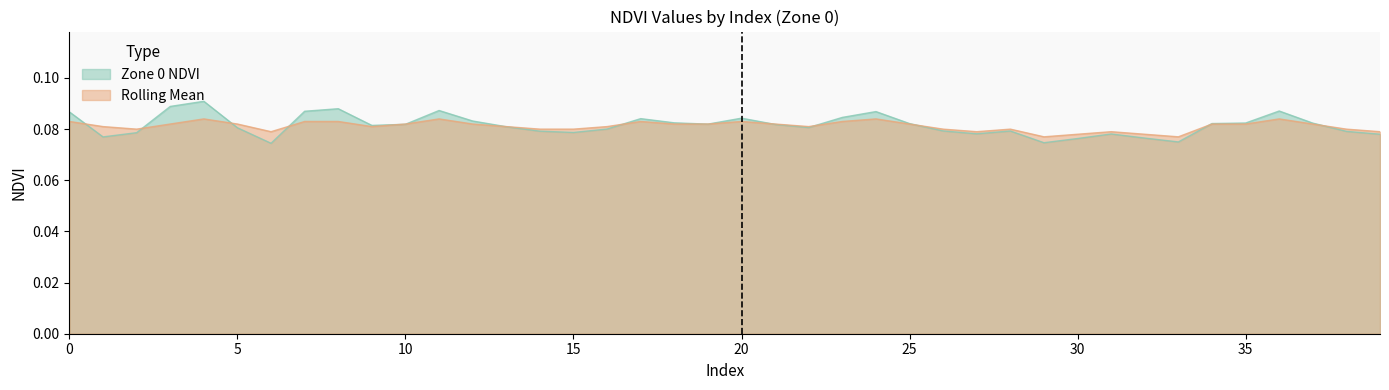

What is the sum of all Zone 0 NDVI values?

3.3